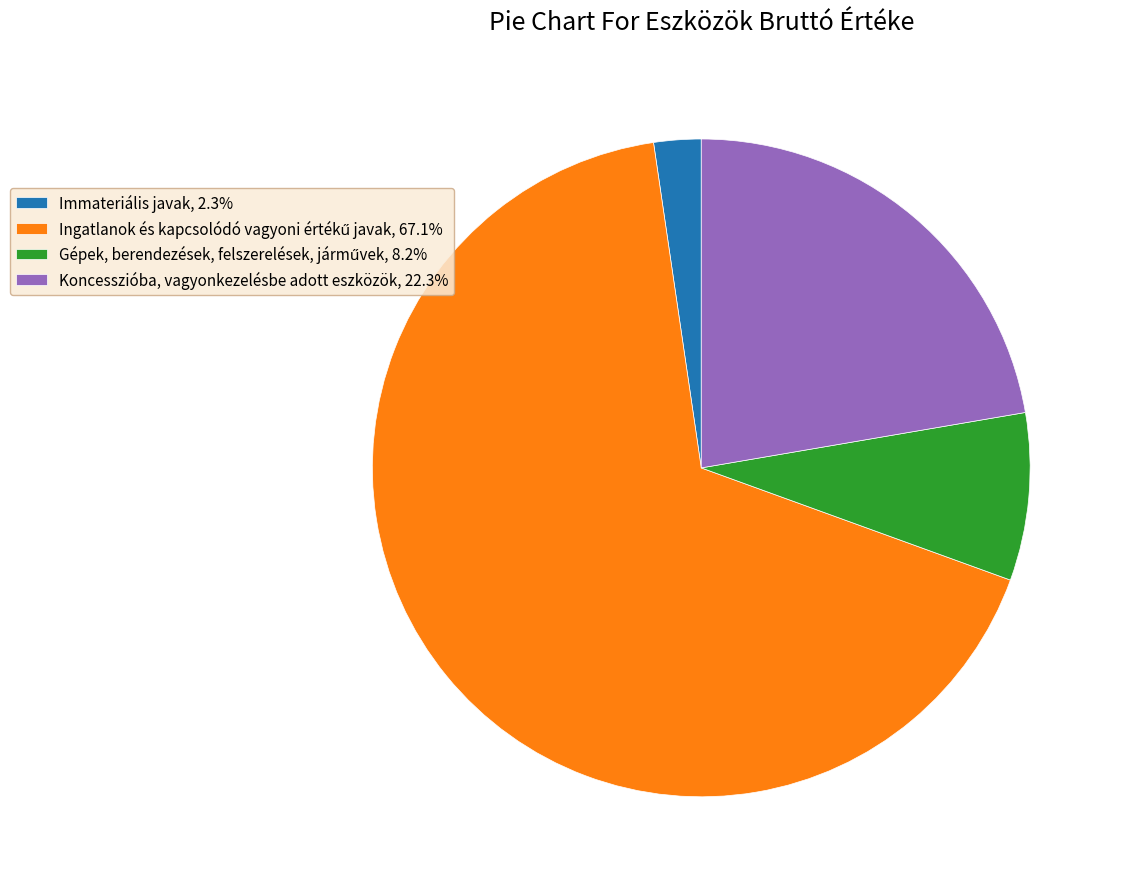

Is there a majority slice in this chart?

Yes